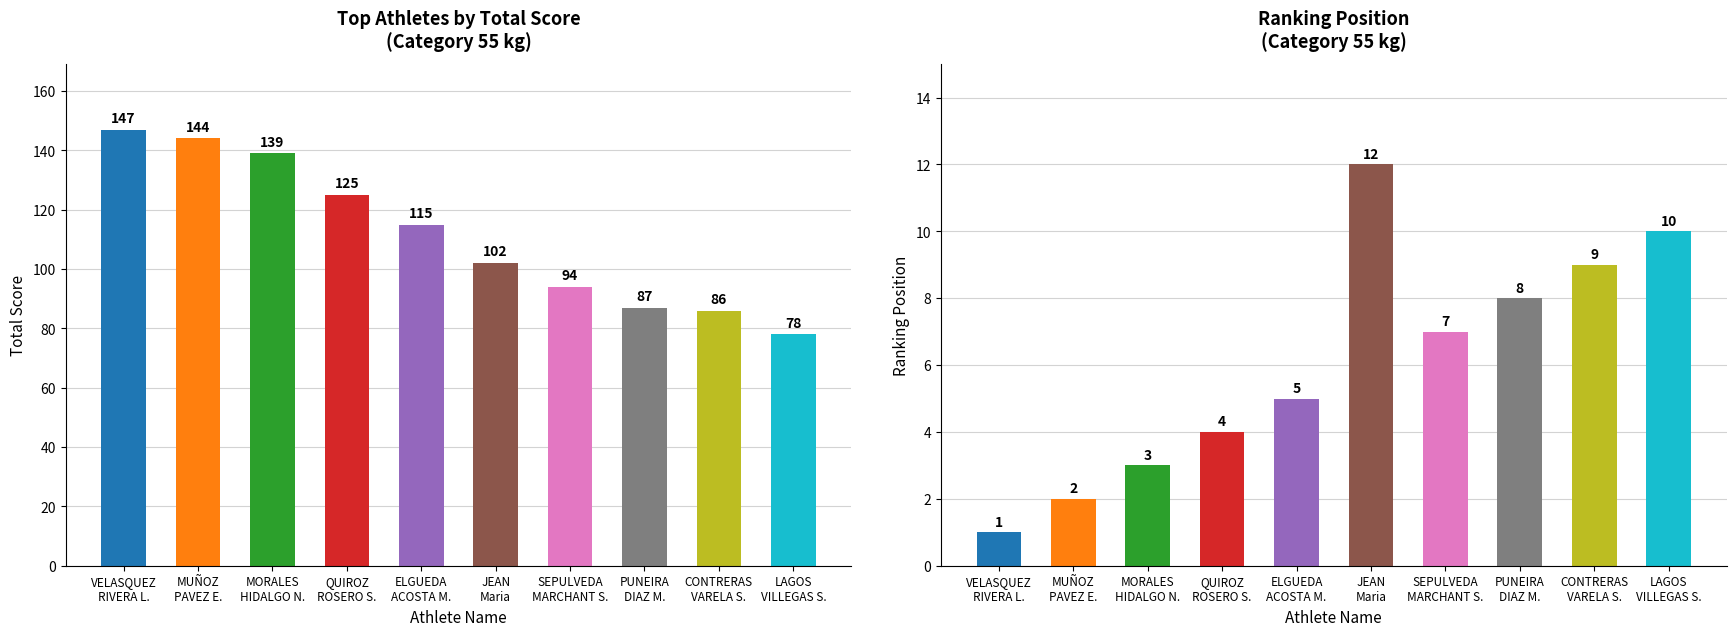

What is the label of the 3rd bar from the right?

PUNEIRA
DIAZ M.